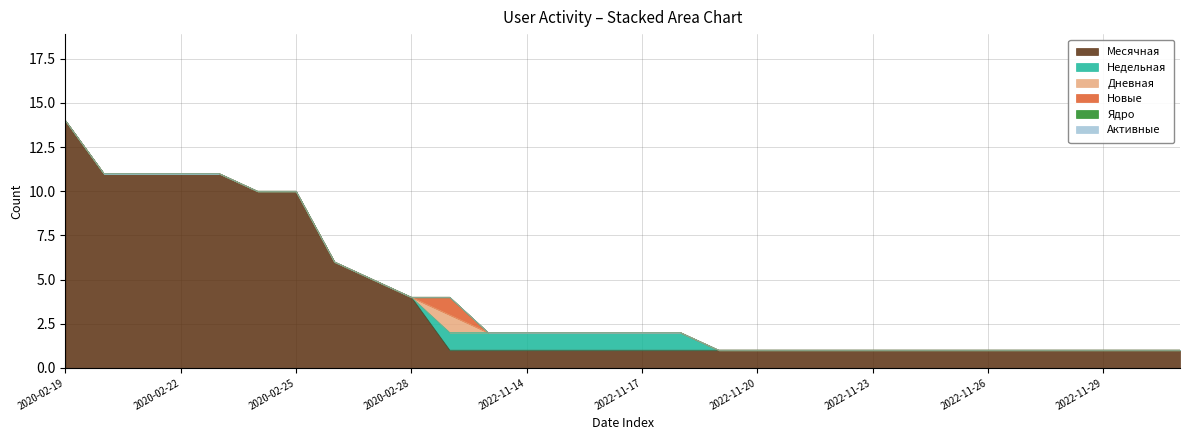

What is the difference between the highest and lowest values at 2022-11-23?

1